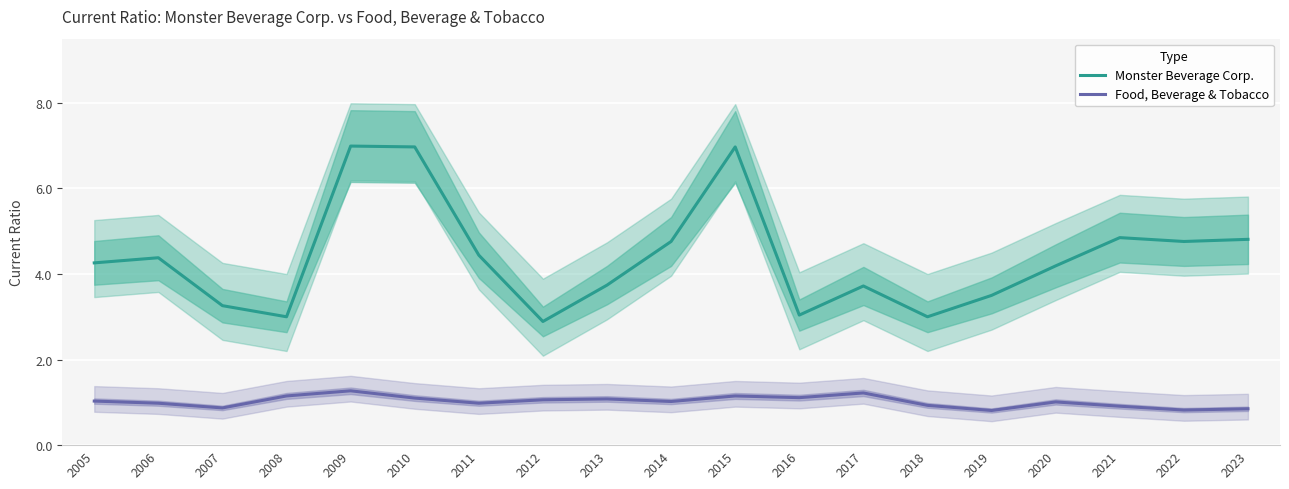

Rank the categories by Monster Beverage Corp. value from highest to lowest.

2009, 2010, 2015, 2021, 2023, 2014, 2022, 2011, 2006, 2005, 2020, 2013, 2017, 2019, 2007, 2016, 2008, 2018, 2012